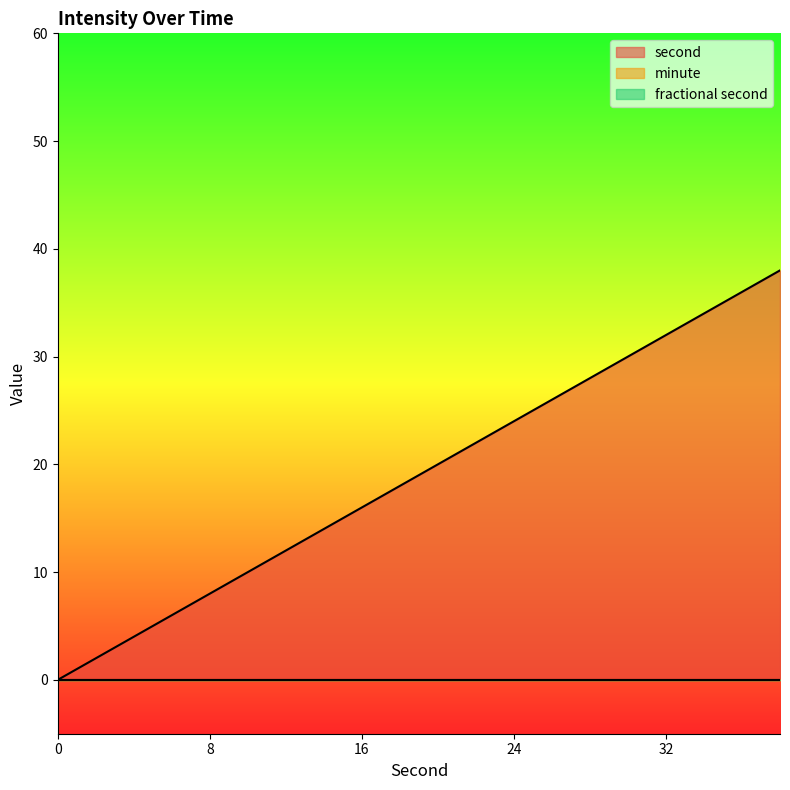

Is the value of minute at 32 greater than the value of fractional second at 24?

No